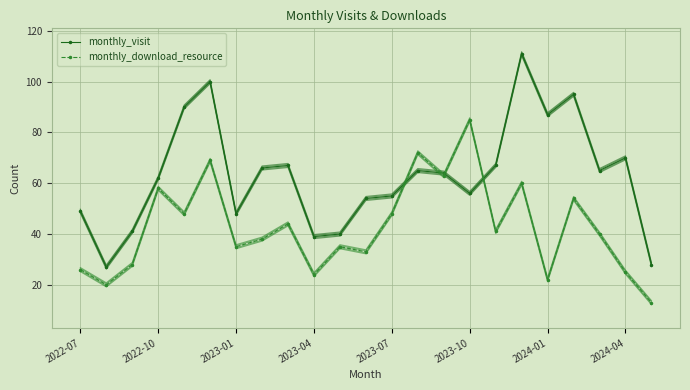

True or false: monthly_visit has a value of 65 at 13.

True